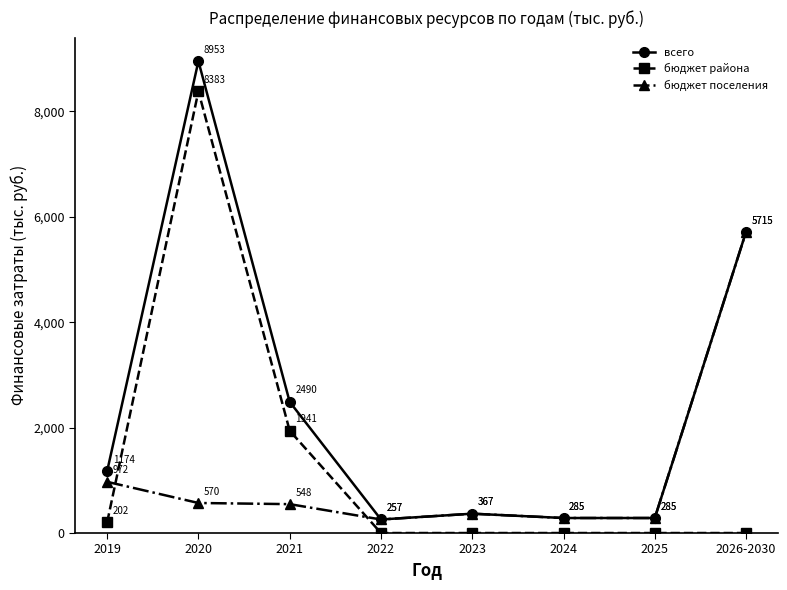

What is the difference between the highest and lowest values at 2023?

367.0